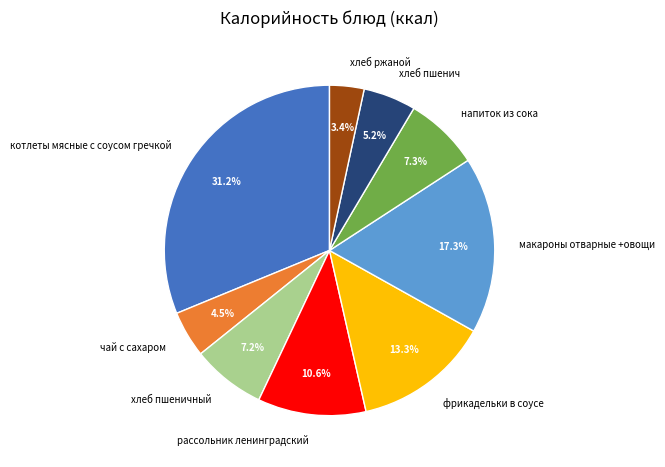

Does хлеб пшенич account for over 50% of the chart?

No